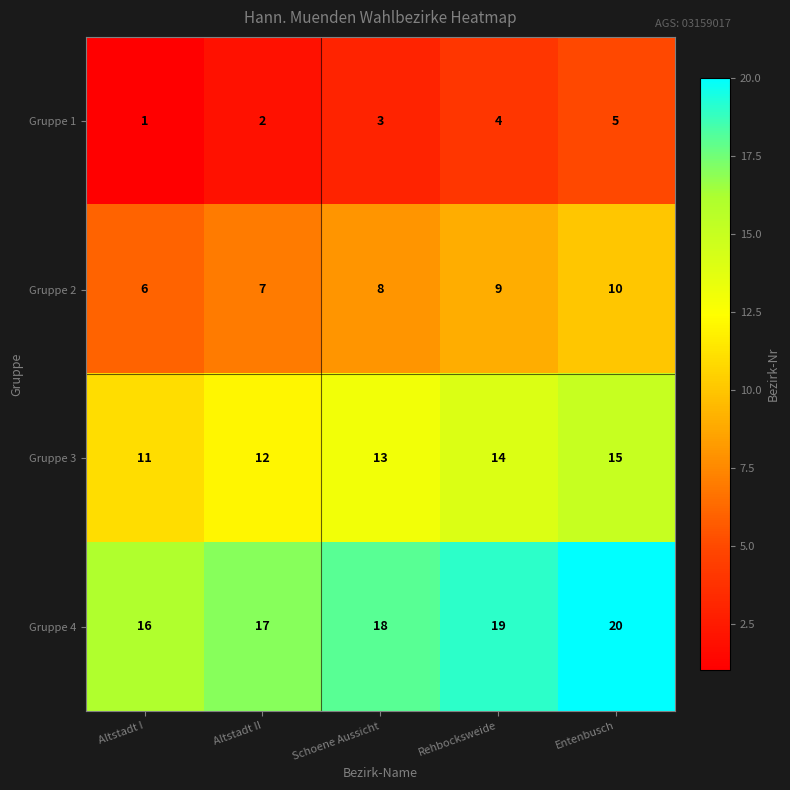

What is the spread (max minus min) of values at Altstadt II?

15